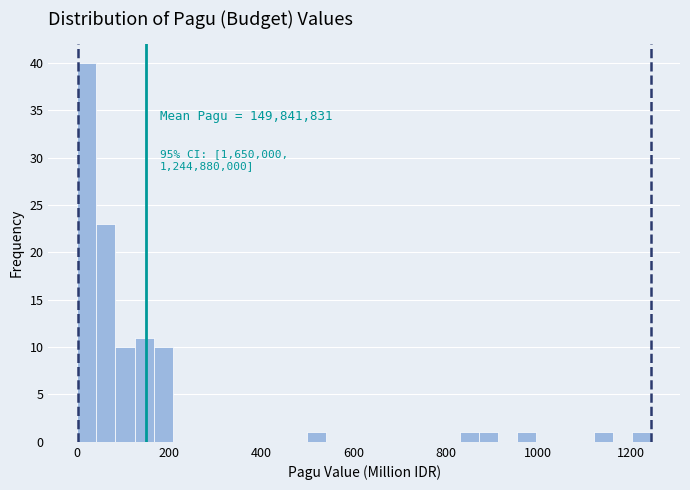

Around what value on the x-axis is the tallest bar? Give the approximate position of its centre, as read against the axis.

20